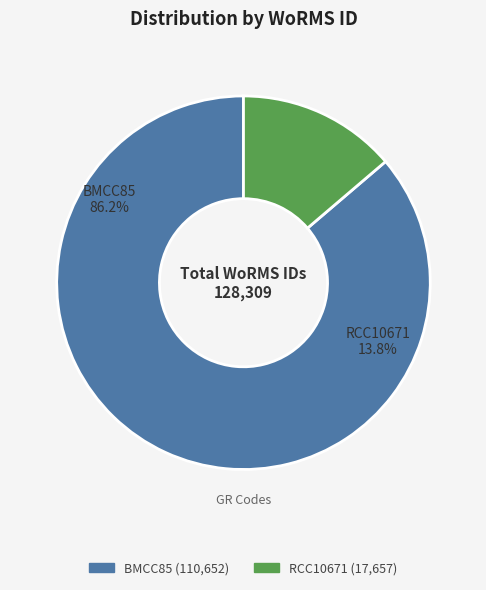

Rank the categories by value from lowest to highest.

RCC10671, BMCC85